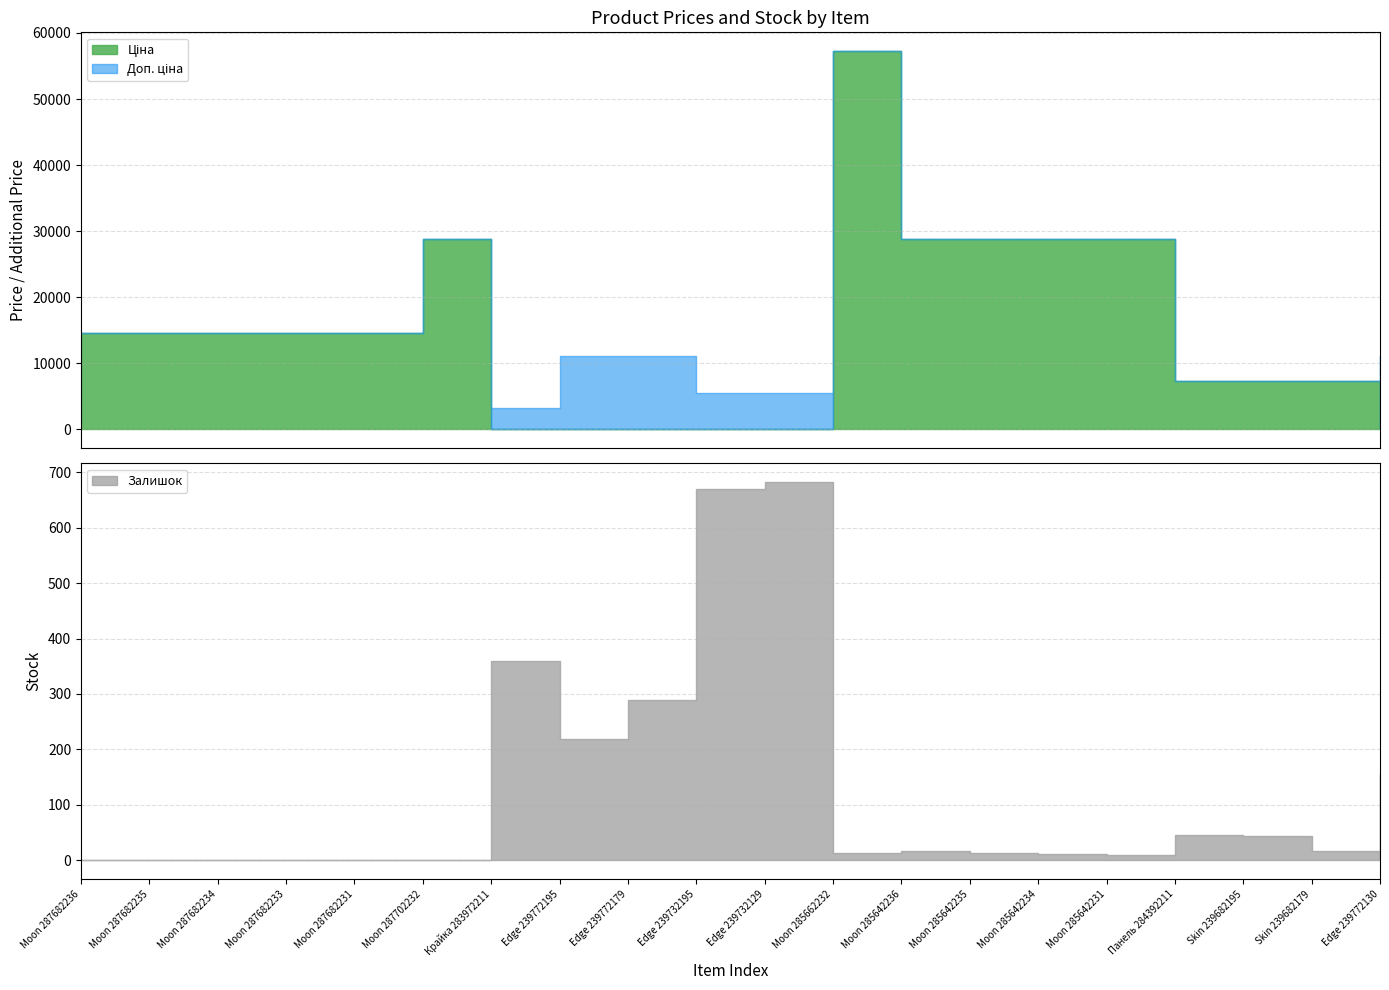

Rank the series by their maximum value, from highest to lowest.

Ціна, Доп. ціна, Залишок